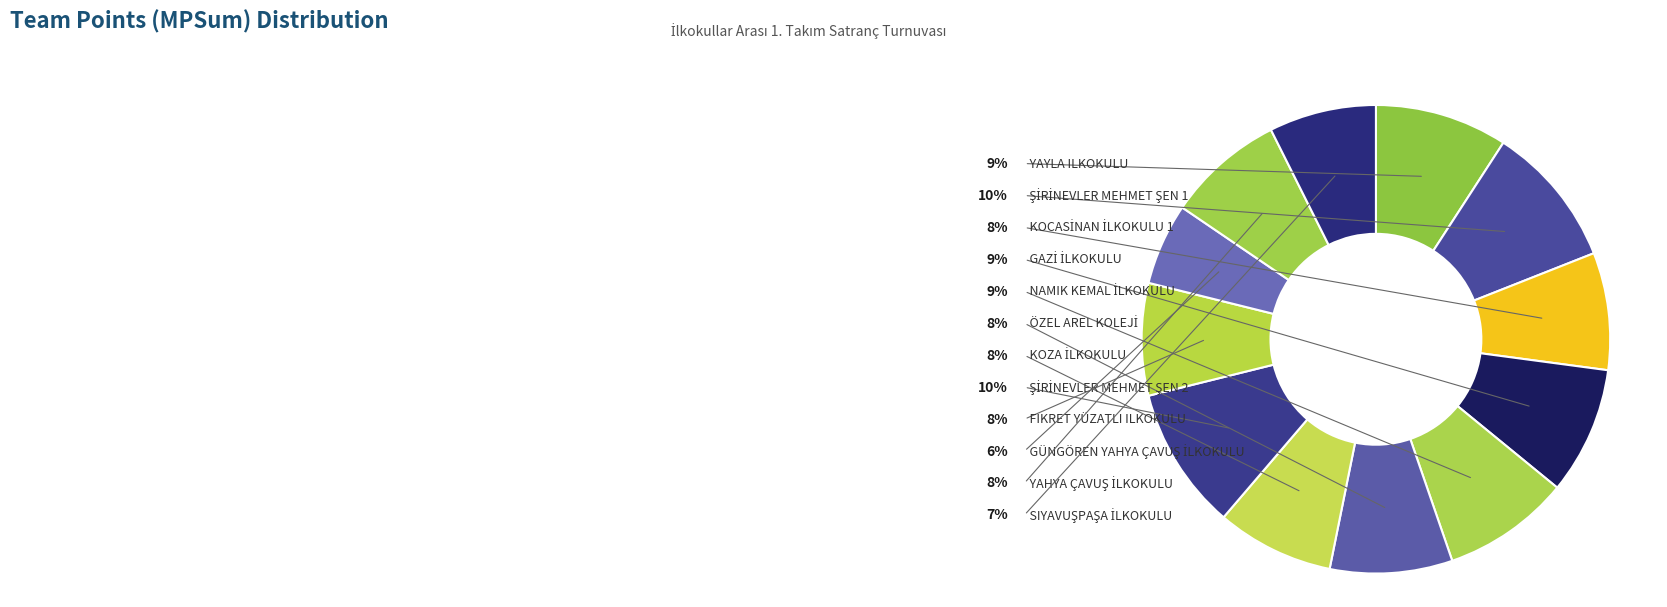

What is the change in value from ŞİRİNEVLER MEHMET ŞEN 1 to GAZİ İLKOKULU?

-3